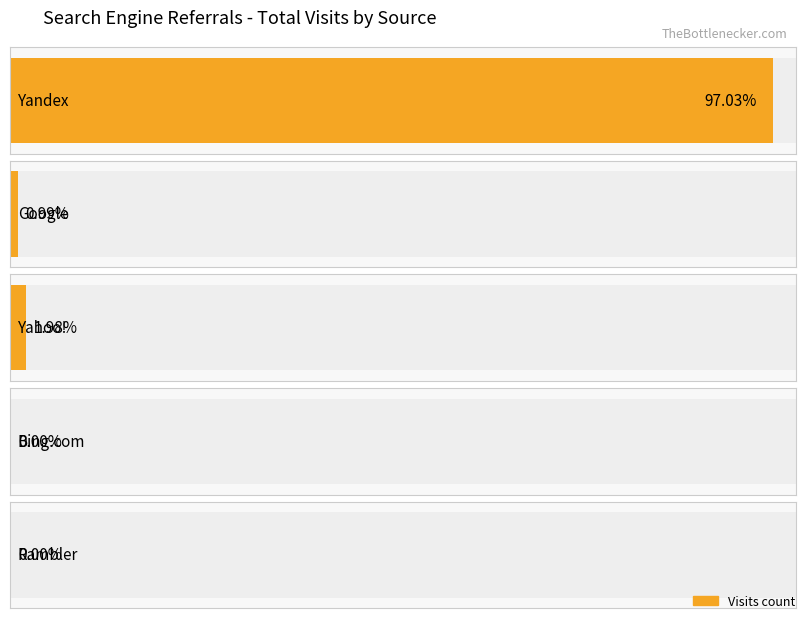

How many data points are less than 1?

2